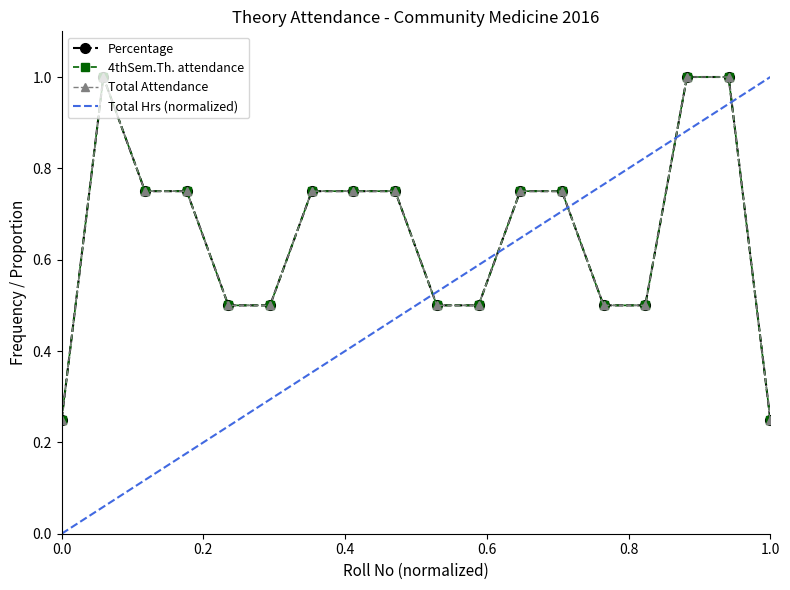

Which has a higher value, 1 or 5?

5